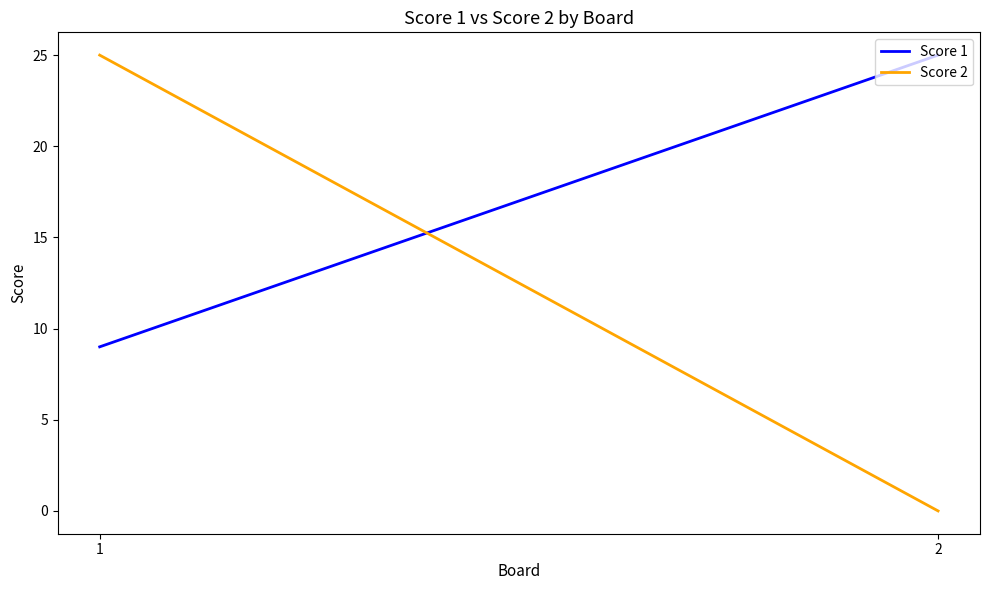

The value of Score 1 at 1 is 3. True or false?

False